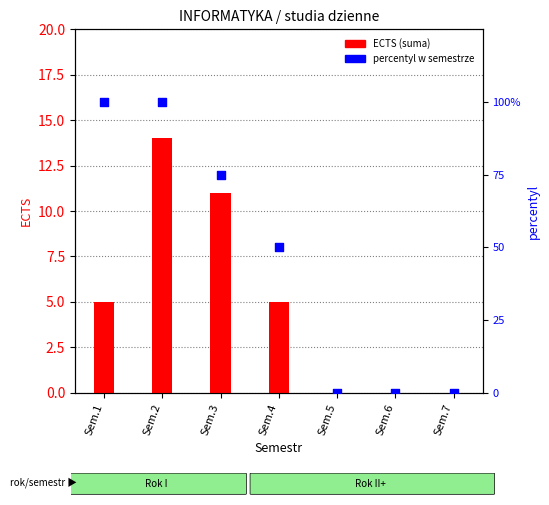

Is the value of ECTS (suma) at Sem.6 greater than the value of percentyl at Sem.7?

No